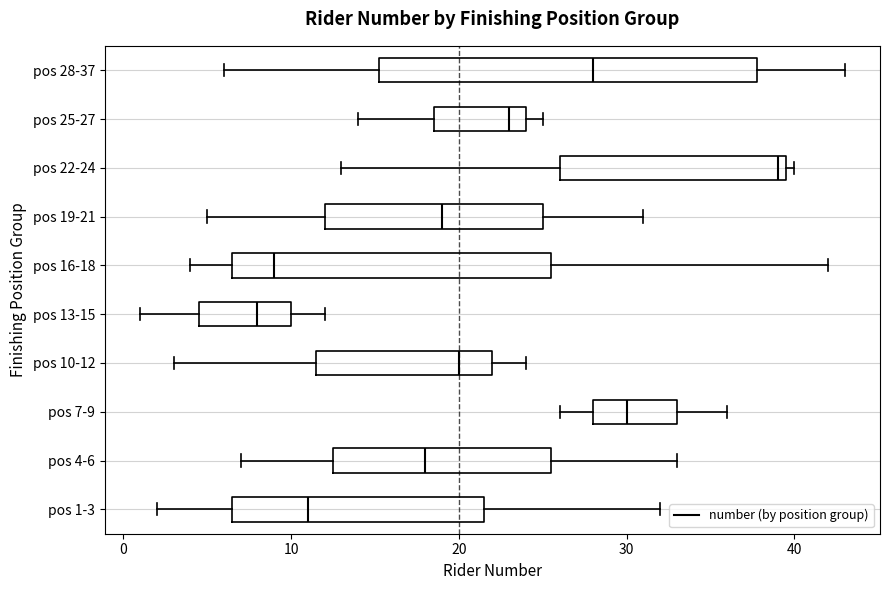

Reading bottom to top, read every box against the x-axis: the position of its median line, the range the box covers, and the ends of its whiskers. The values are not printed on the chart, so give them approximately, as read against the axis.

pos 1-3: median 11, box 7 to 22, whiskers 2 to 32
pos 4-6: median 18, box 13 to 26, whiskers 7 to 33
pos 7-9: median 30, box 28 to 33, whiskers 26 to 36
pos 10-12: median 20, box 12 to 22, whiskers 3 to 24
pos 13-15: median 8, box 5 to 10, whiskers 1 to 12
pos 16-18: median 9, box 7 to 26, whiskers 4 to 42
pos 19-21: median 19, box 12 to 25, whiskers 5 to 31
pos 22-24: median 39, box 26 to 40, whiskers 13 to 40 (just right of the box's right edge)
pos 25-27: median 23, box 19 to 24, whiskers 14 to 25
pos 28-37: median 28, box 15 to 38, whiskers 6 to 43